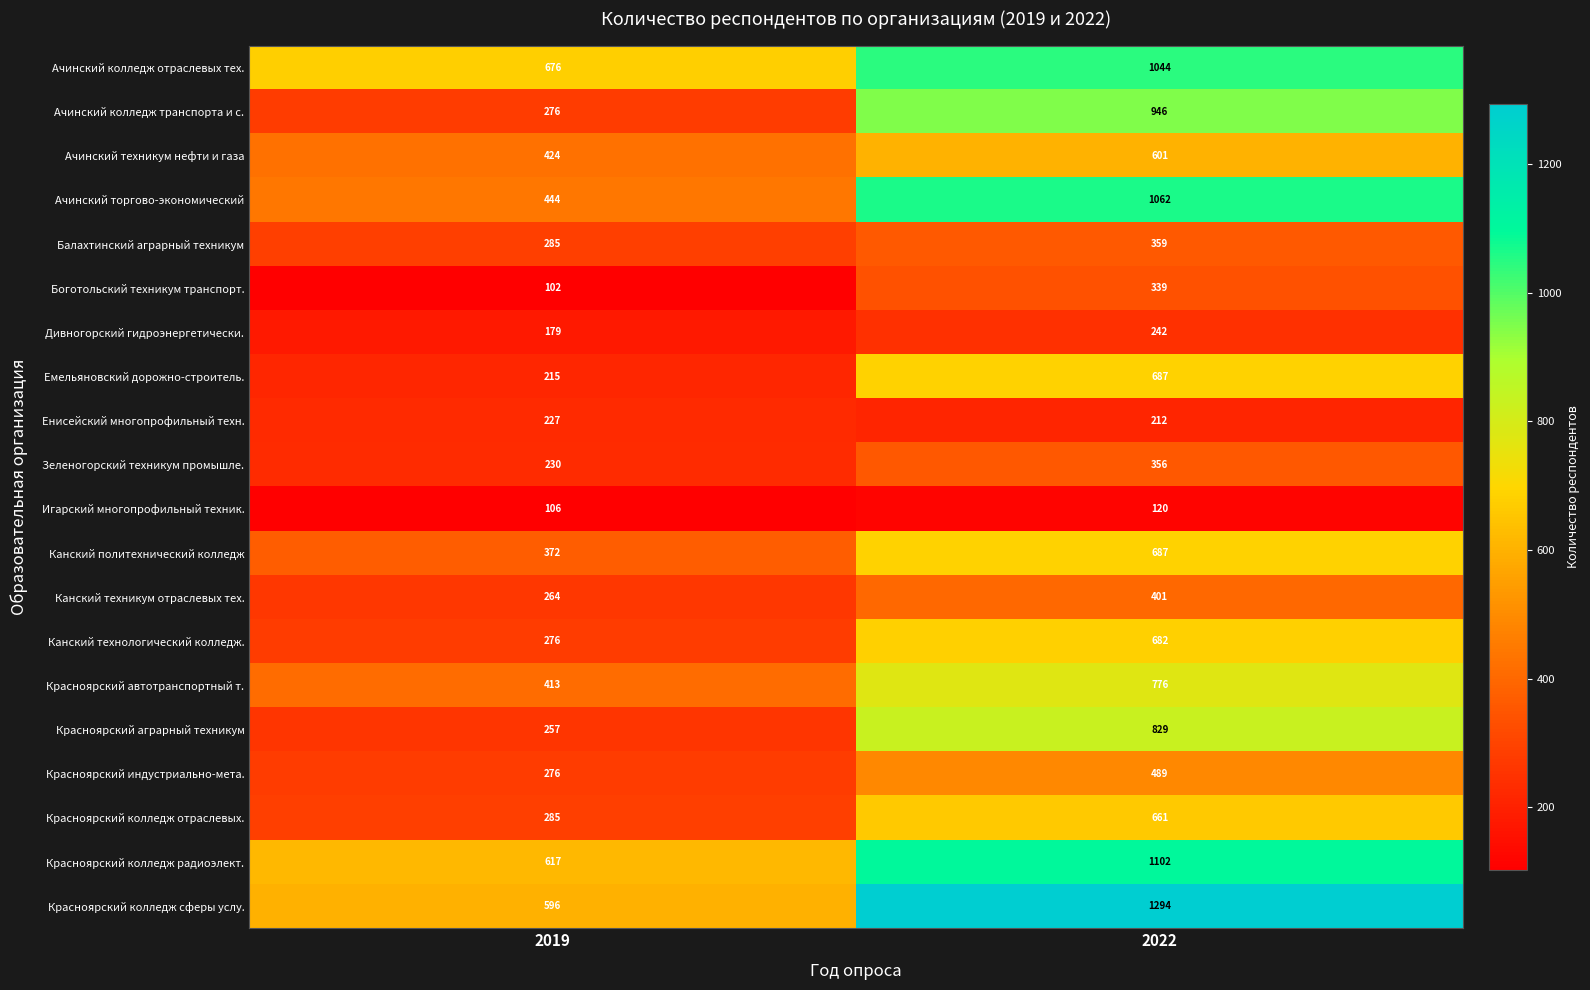

What is the sum of the Игарский многопрофильный техник. values at 2022 and 2019?

226